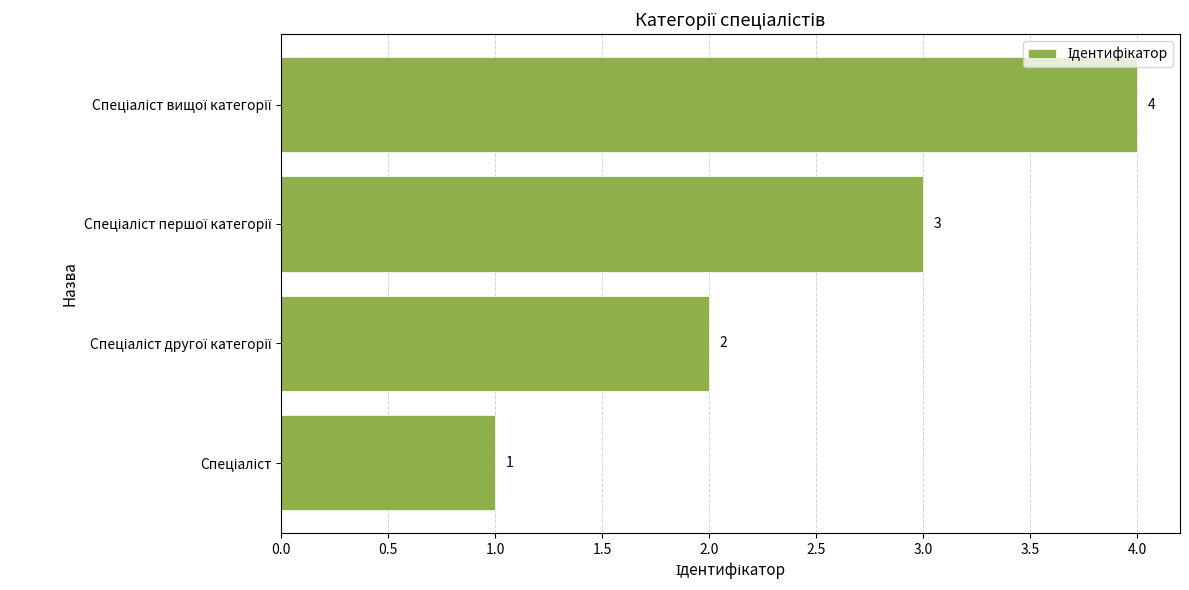

What is the greatest value displayed?

4